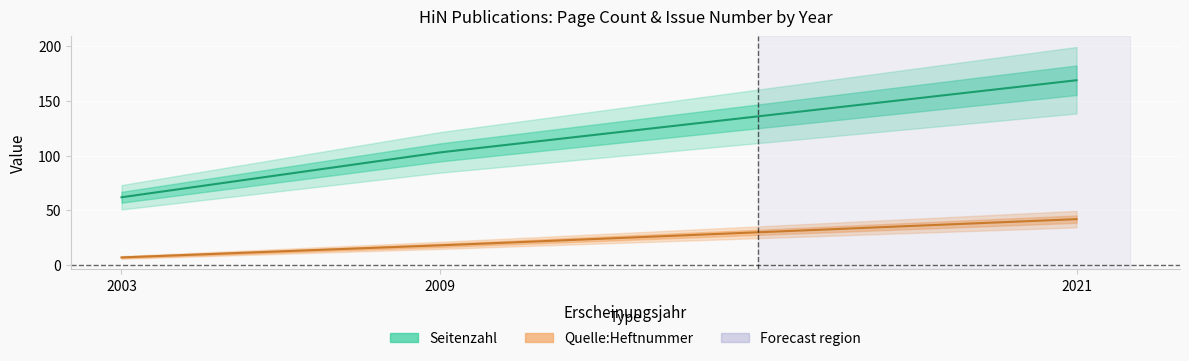

The Seitenzahl series shows 29 at 2009. True or false?

False